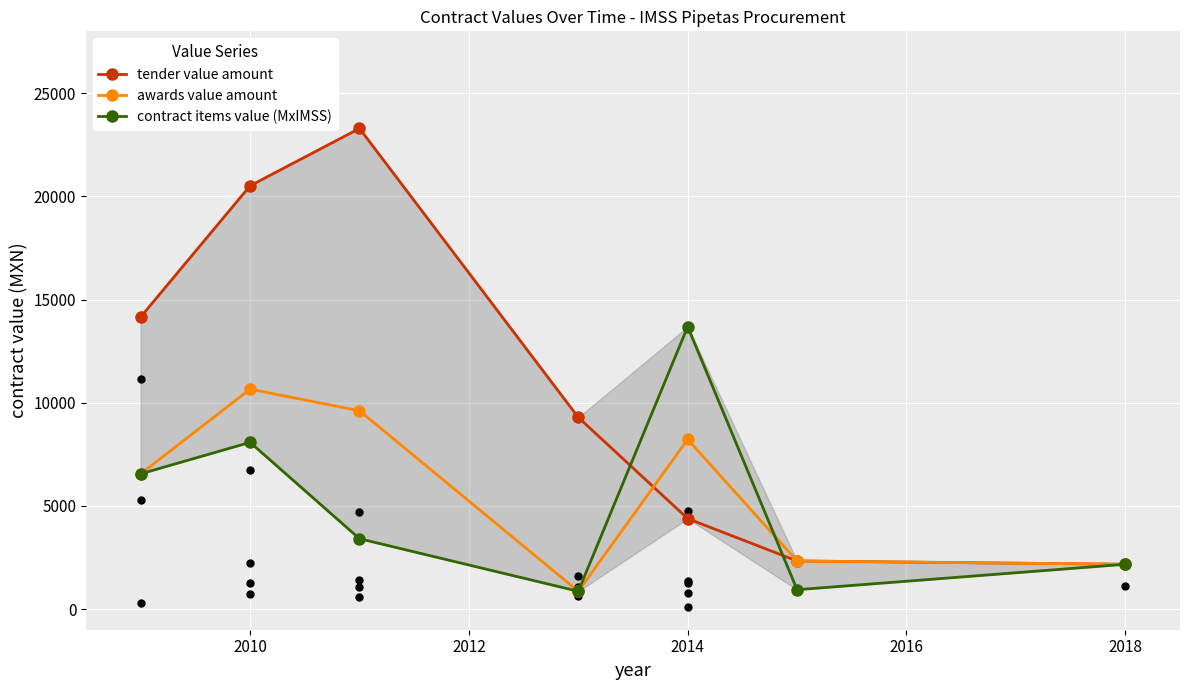

Which series reaches the minimum Y coordinate?

awards value amount